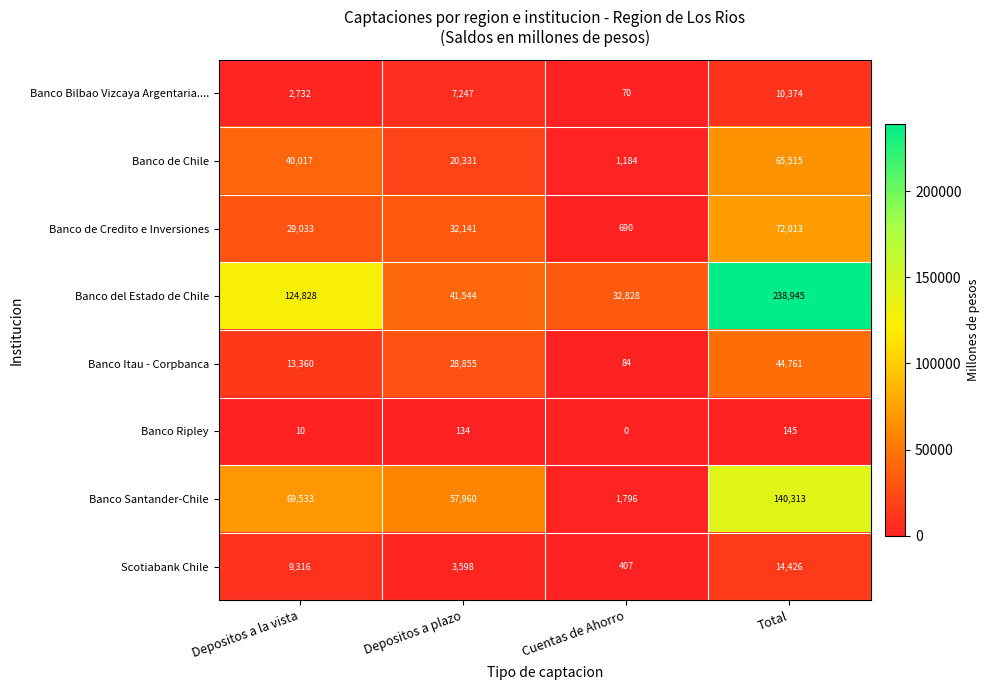

True or false: Scotiabank Chile has a value of 3598 at Depositos a plazo.

True